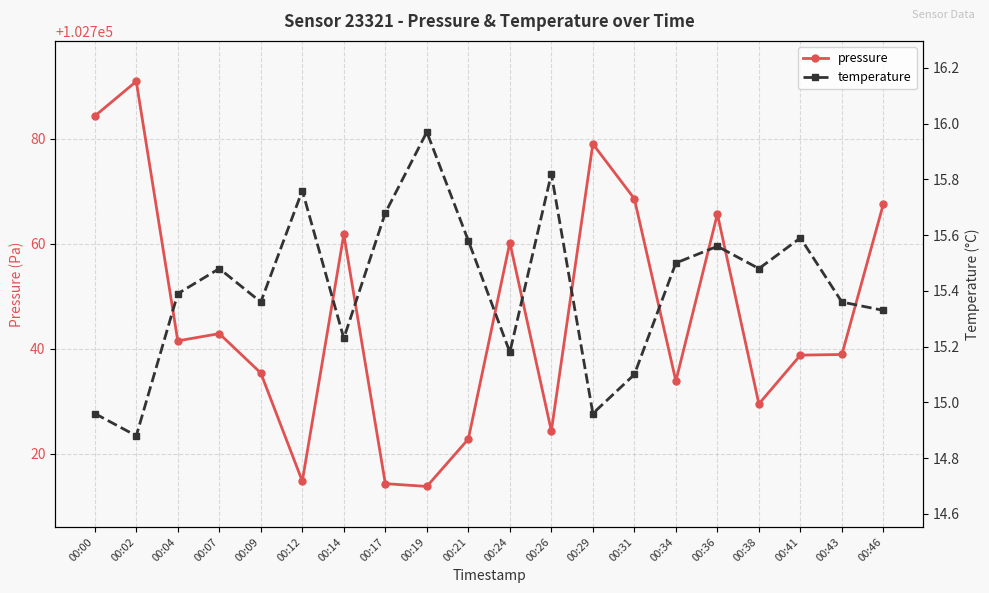

Reading left to right, list all the values displayed in this chart.

pressure: 102784.3	102790.9	102741.5	102742.9	102735.4	102714.8	102761.8	102714.3	102713.8	102722.8	102760.2	102724.4	102779.0	102768.6	102733.9	102765.7	102729.5	102738.8	102738.9	102767.6
temperature: 15.0	14.9	15.4	15.5	15.4	15.8	15.2	15.7	16.0	15.6	15.2	15.8	15.0	15.1	15.5	15.6	15.5	15.6	15.4	15.3